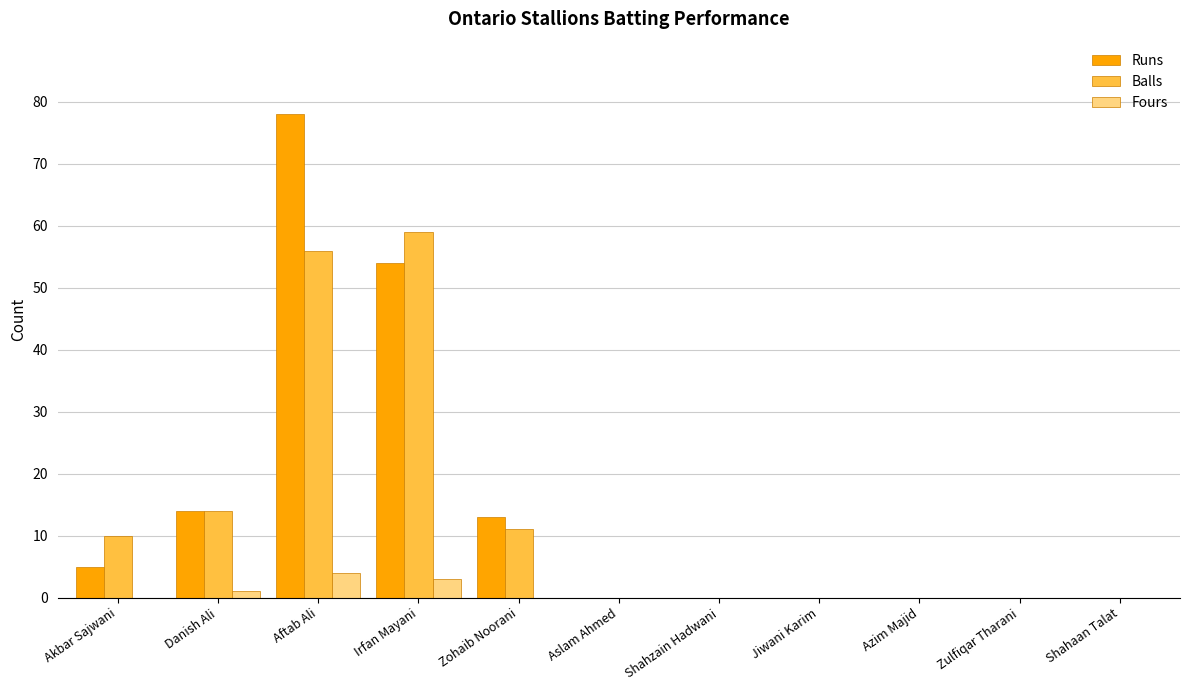

True or false: Fours has a value of 0 at Shahaan Talat.

True